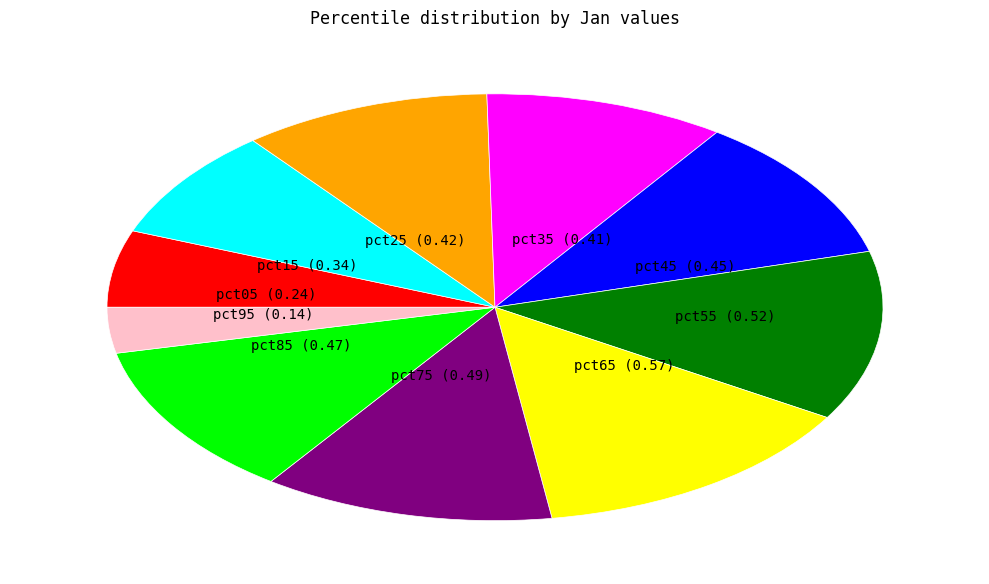

Is there a majority slice in this chart?

No